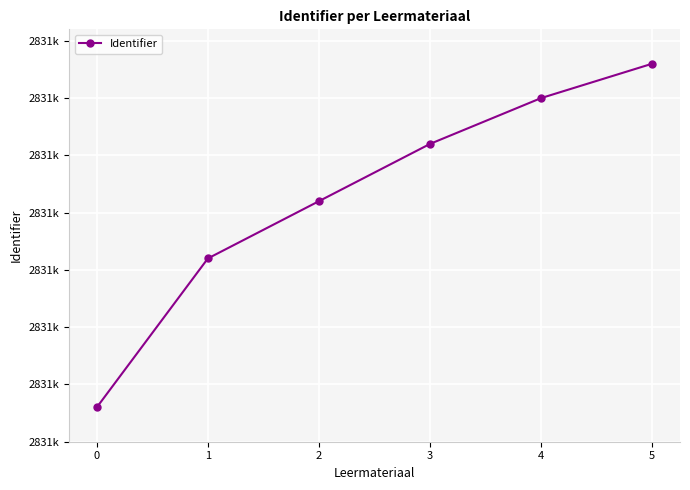

At which label does the data first exceed 2831161?

4